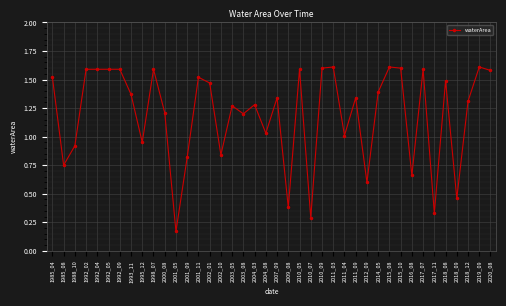

At which category does the chart reach its minimum across all series?

2001_05